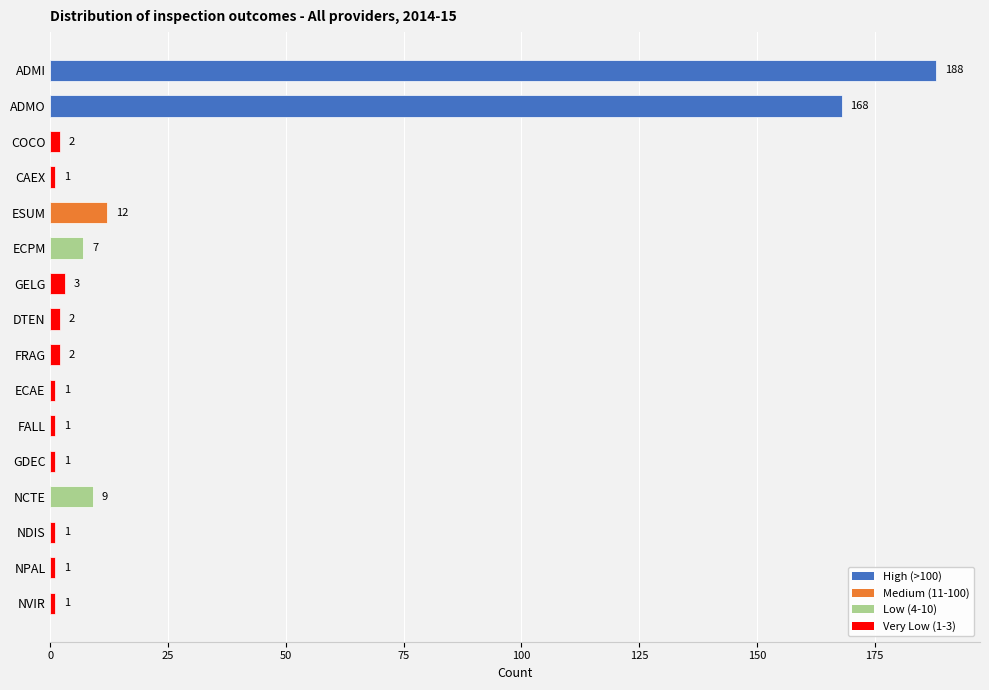

Count the number of categories in the chart.

16